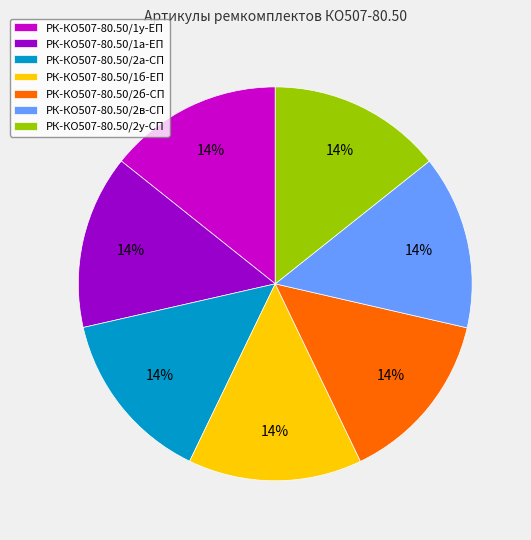

True or false: РК-КО507-80.50/2у-СП accounts for 14% of the total.

True